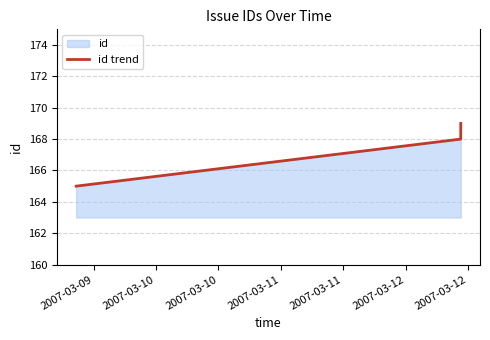

What is the difference between the maximum and minimum values?

4